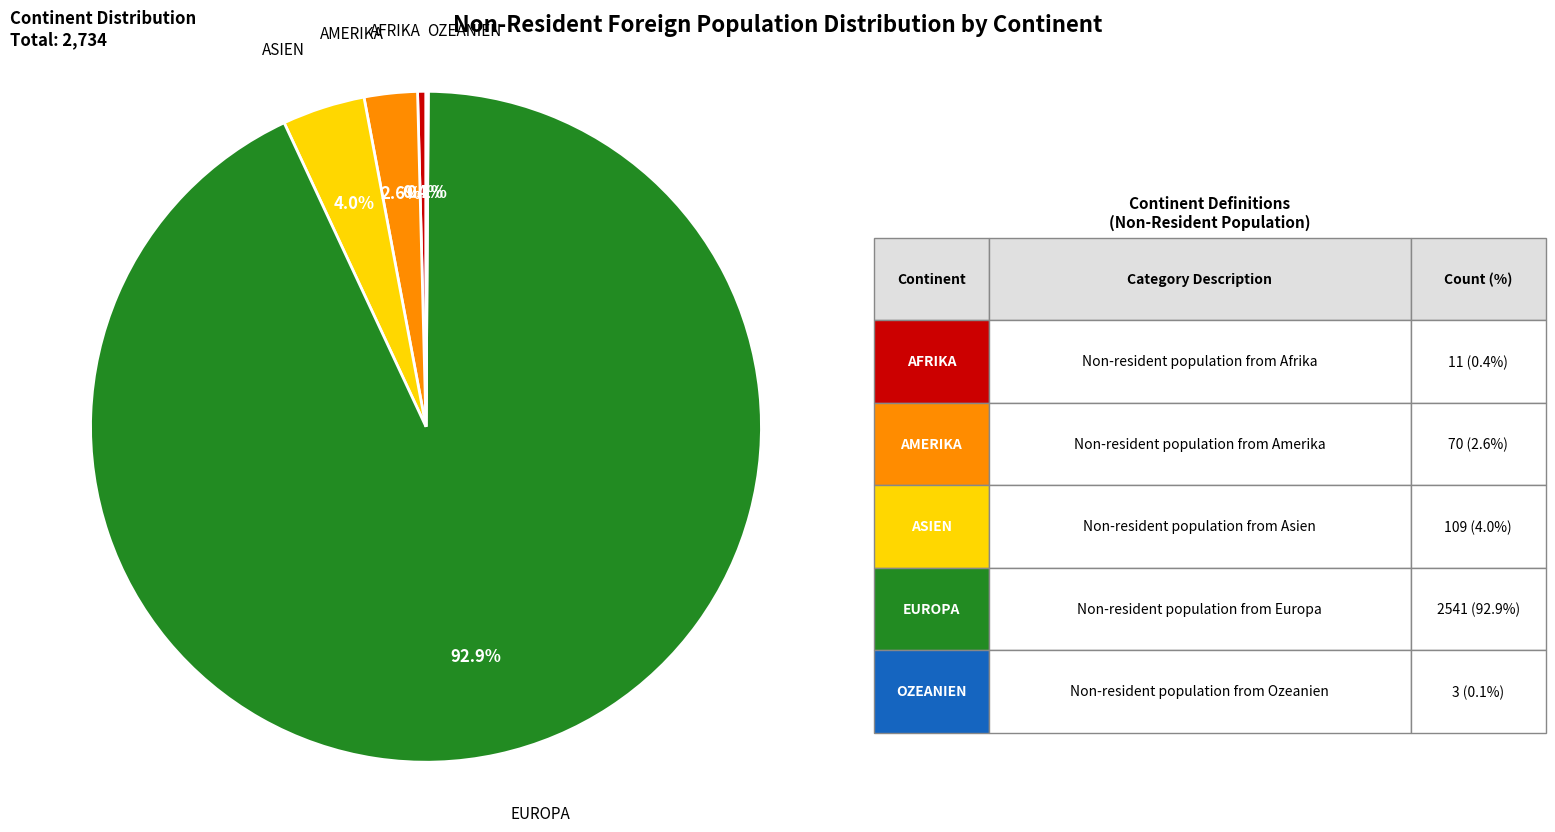

Is there a majority slice in this chart?

Yes